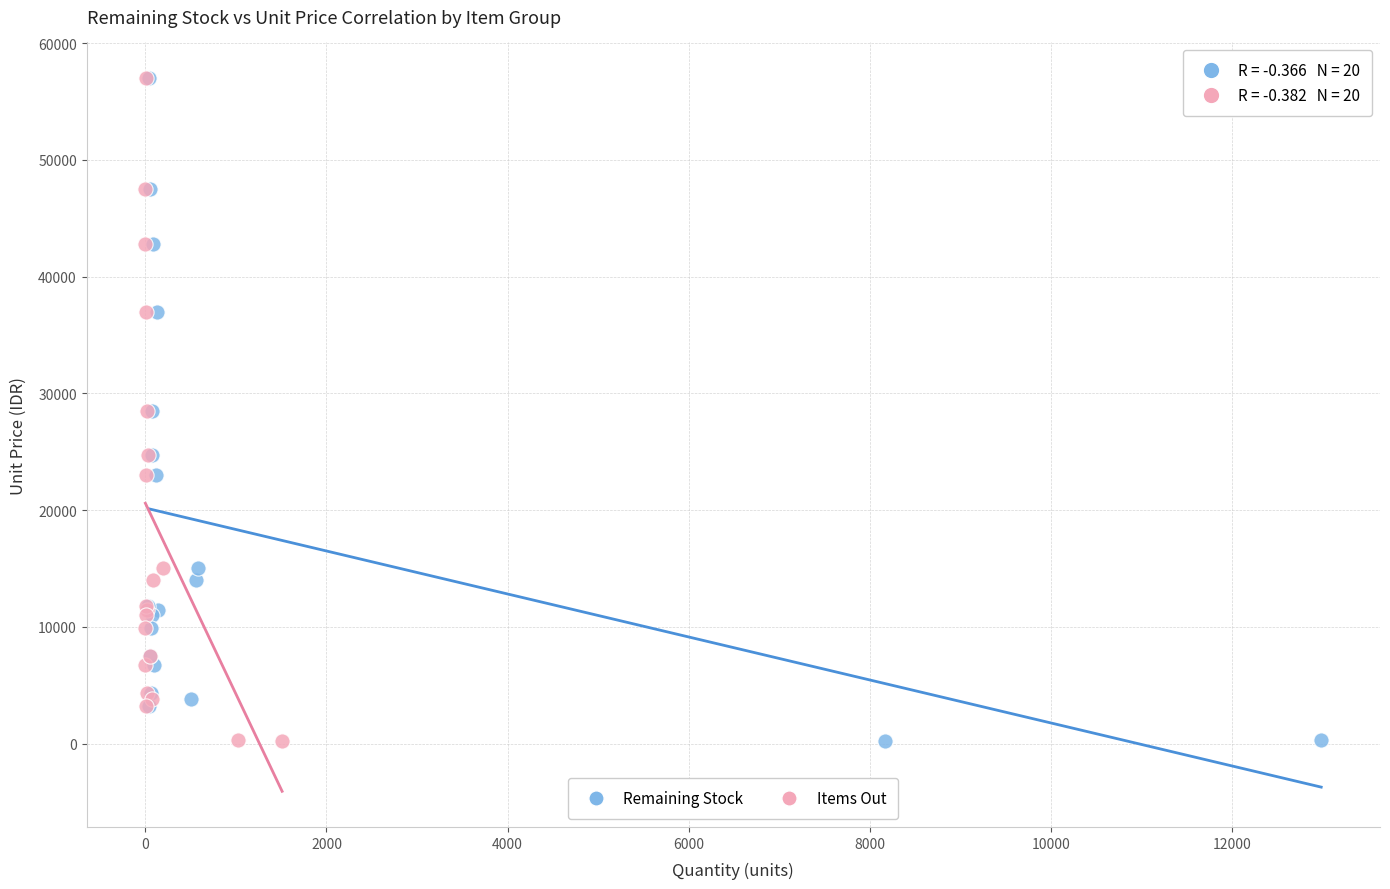

What are all the series names shown in the legend?

Remaining Stock, Items Out